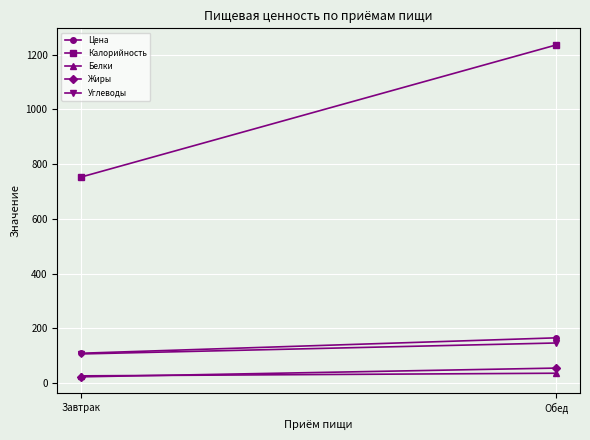

True or false: Калорийность has a value of 1235.5 at Обед.

True